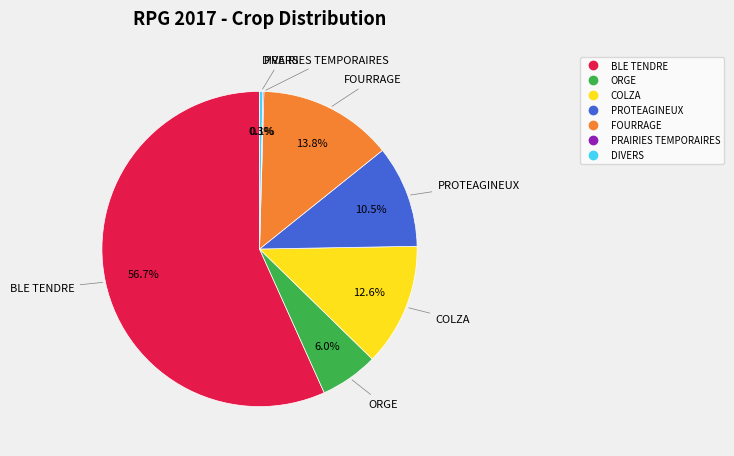

Does any single category account for the majority?

Yes